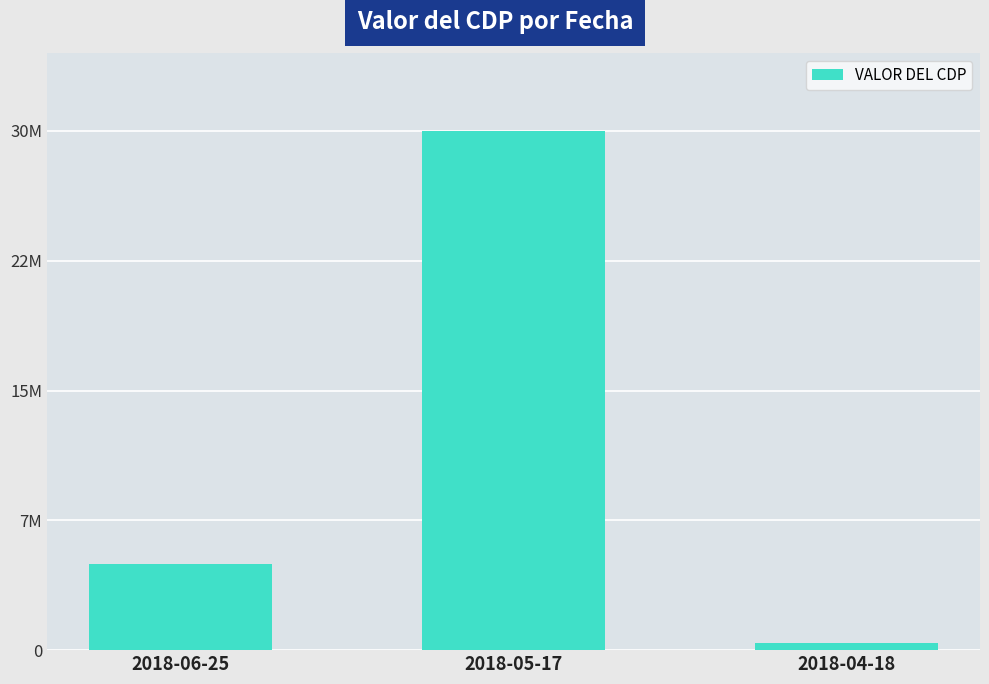

Are the bars horizontal?

No